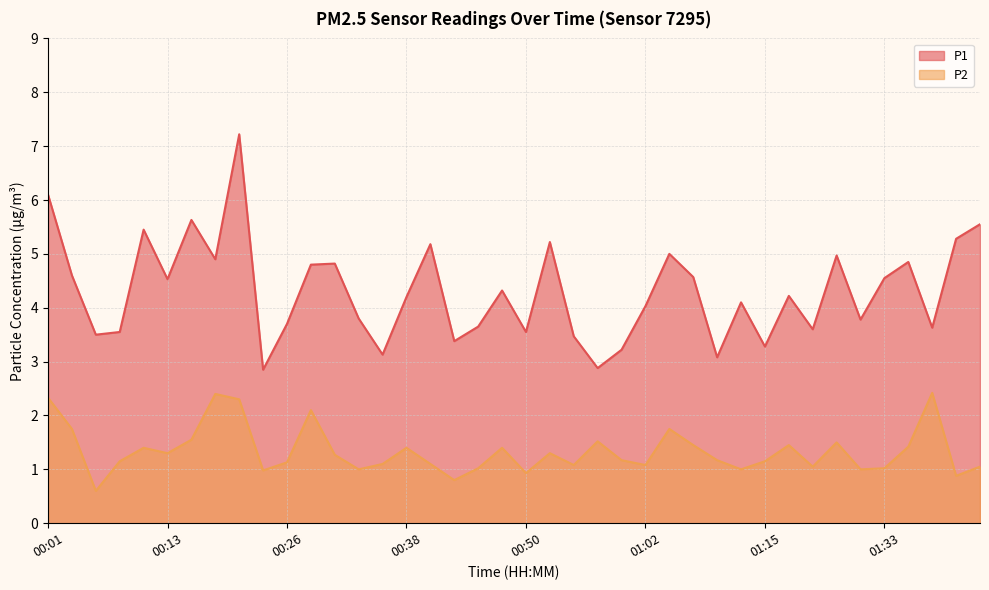

At which label does P1 first exceed 4?

00:01